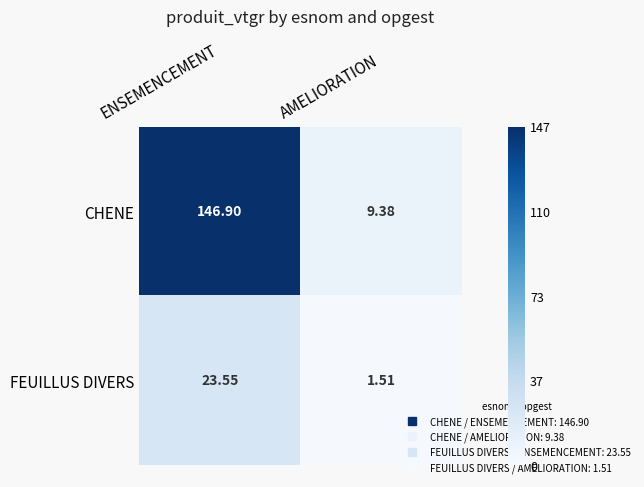

Where does the CHENE series first go above 146?

ENSEMENCEMENT